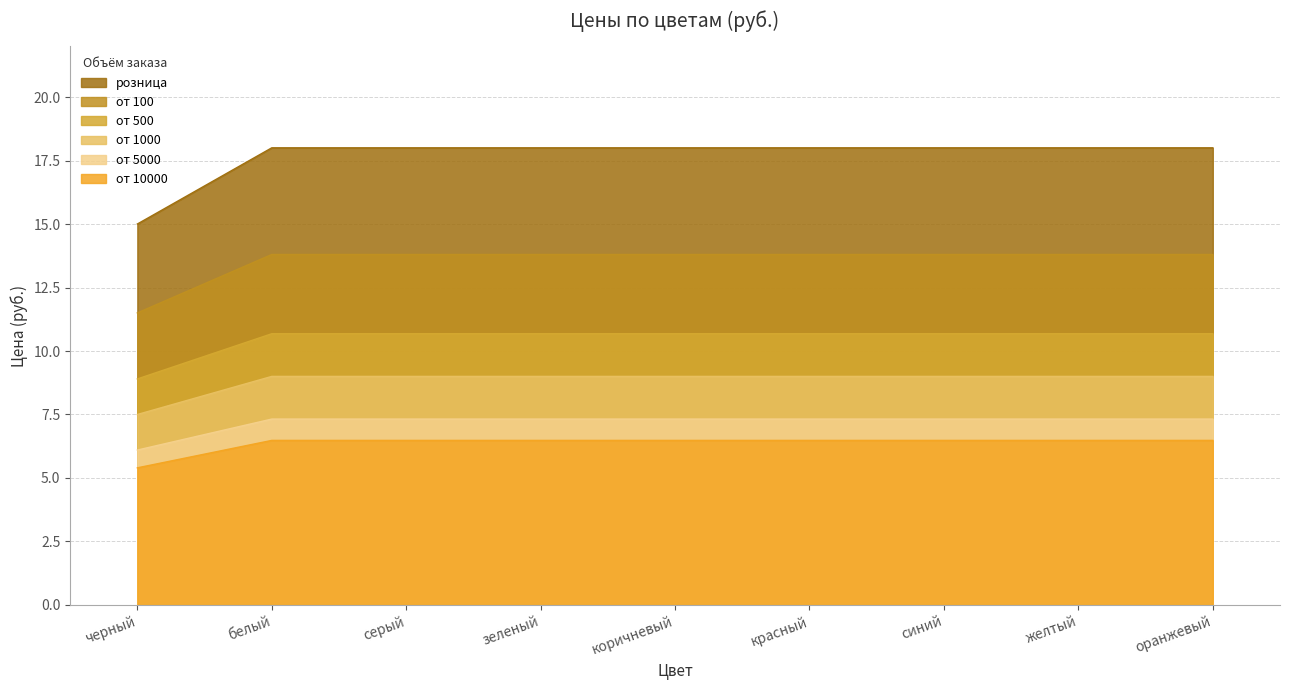

Reading right to left, extract all data points from this chart.

от 10000: оранжевый=6.5	желтый=6.5	синий=6.5	красный=6.5	коричневый=6.5	зеленый=6.5	серый=6.5	белый=6.5	черный=5.4
от 5000: оранжевый=7.3	желтый=7.3	синий=7.3	красный=7.3	коричневый=7.3	зеленый=7.3	серый=7.3	белый=7.3	черный=6.1
от 1000: оранжевый=9.0	желтый=9.0	синий=9.0	красный=9.0	коричневый=9.0	зеленый=9.0	серый=9.0	белый=9.0	черный=7.5
от 500: оранжевый=10.7	желтый=10.7	синий=10.7	красный=10.7	коричневый=10.7	зеленый=10.7	серый=10.7	белый=10.7	черный=8.9
от 100: оранжевый=13.8	желтый=13.8	синий=13.8	красный=13.8	коричневый=13.8	зеленый=13.8	серый=13.8	белый=13.8	черный=11.5
розница: оранжевый=18.0	желтый=18.0	синий=18.0	красный=18.0	коричневый=18.0	зеленый=18.0	серый=18.0	белый=18.0	черный=15.0